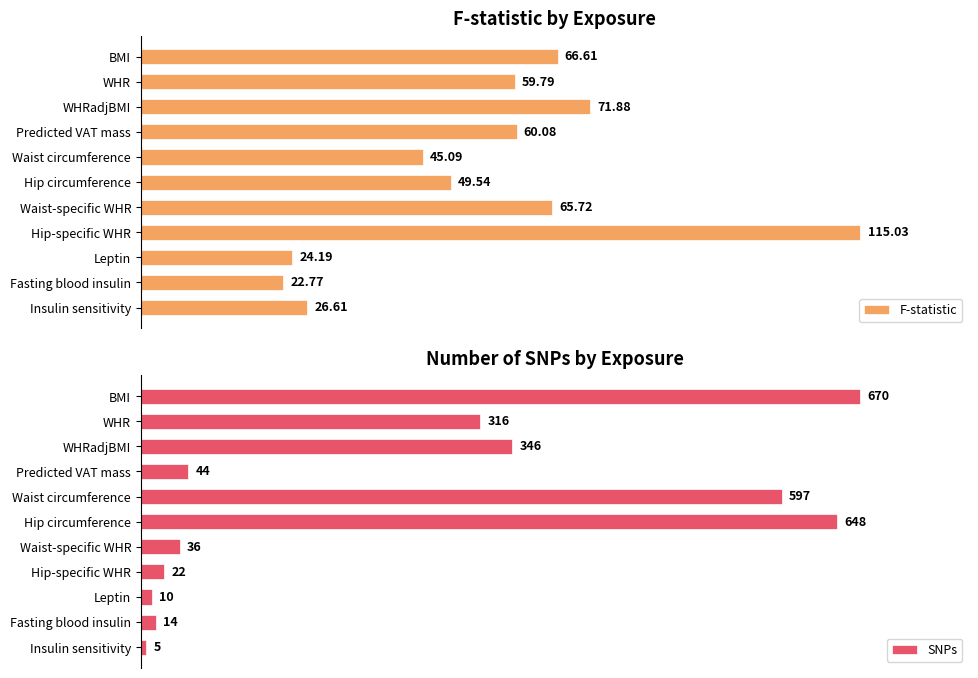

What is the maximum value shown in the chart?

670.0